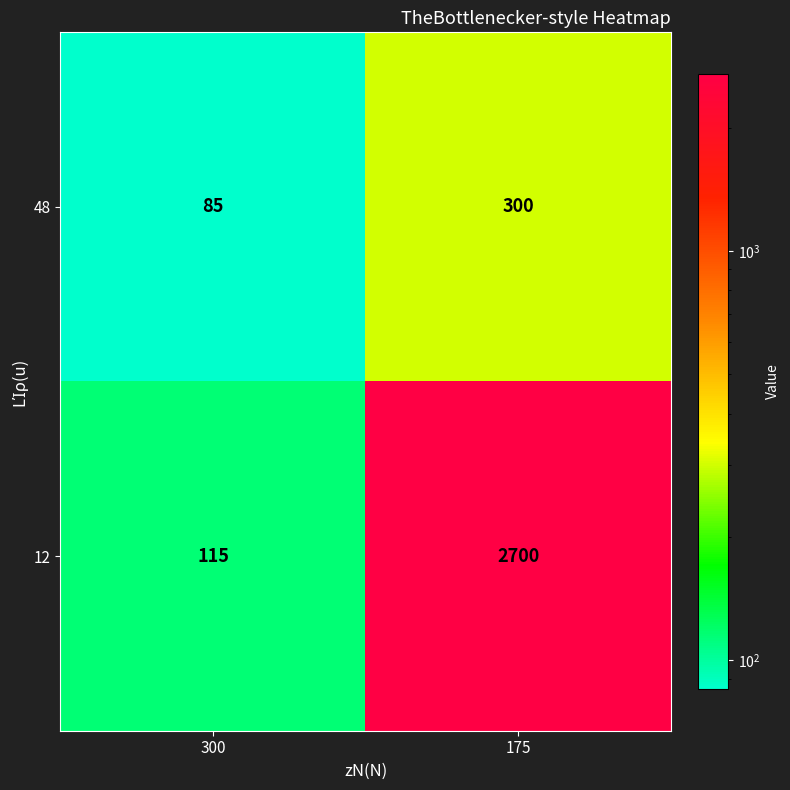

Rank the series at 300 from lowest to highest value.

48, 12